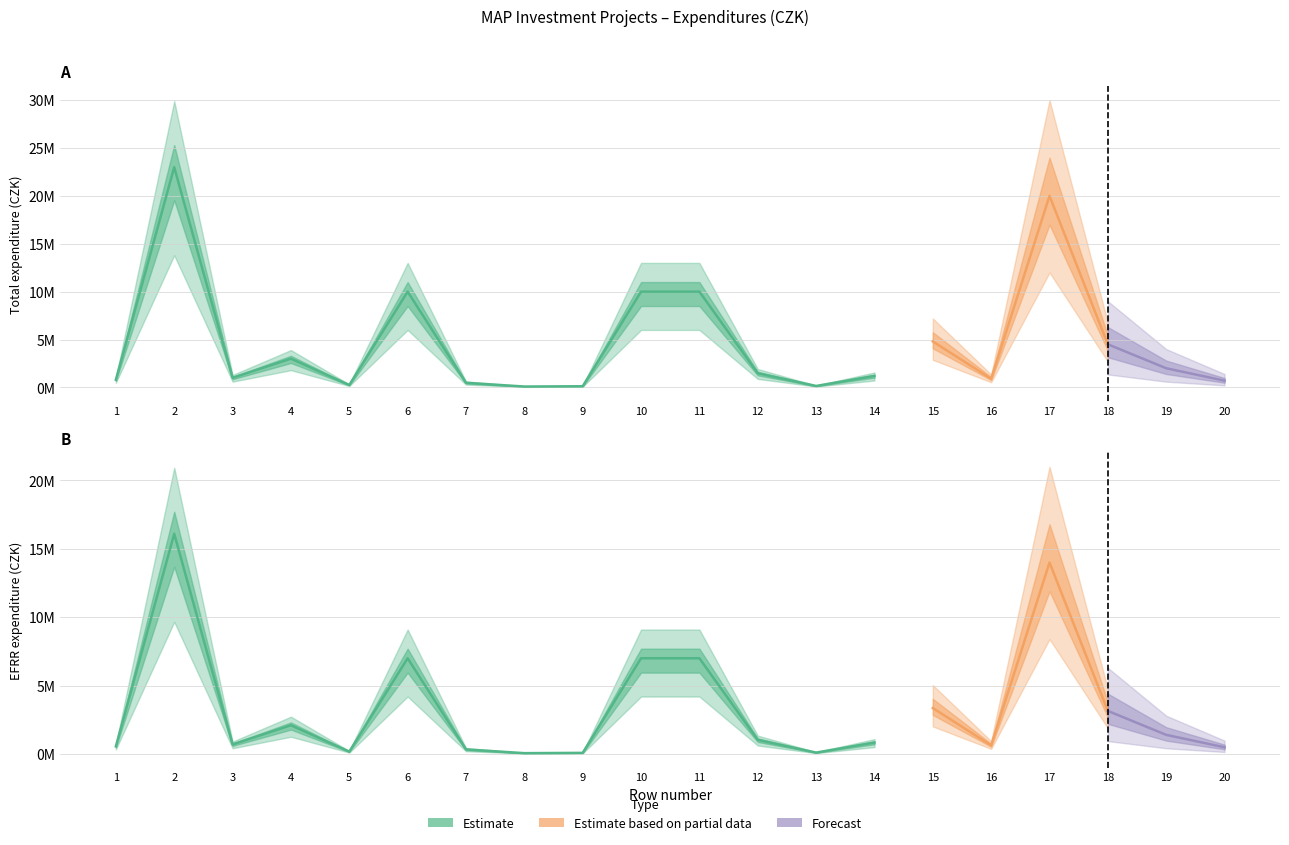

Reading right to left, extract all data points from this chart.

celkove_vydaje: 20=700000	19=2000000	18=4500000	17=20000000	16=900000	15=4800000	14=1200000	13=150000	12=1480000	11=10000000	10=10000000	9=120000	8=90000	7=480000	6=10000000	5=250000	4=3000000	3=1000000	2=23000000	1=800000
vydaje_EFRR: 20=490000	19=1400000	18=3150000	17=14000000	16=630000	15=3360000	14=840000	13=105000	12=1036000	11=7000000	10=7000000	9=84000	8=63000	7=336000	6=7000000	5=175000	4=2100000	3=700000	2=16100000	1=560000